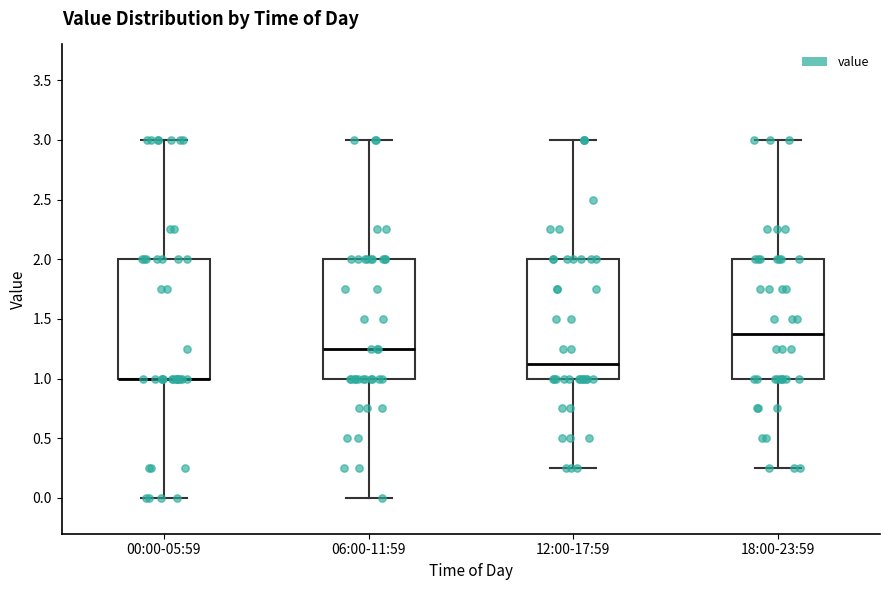

Reading left to right, read every box against the y-axis: the position of its median line, the range the box covers, and the ends of its whiskers. The values are not printed on the chart, so give them approximately, as read against the axis.

00:00-05:59: median 1.00 (drawn on the box's lower edge), box 1.00 to 2.00, whiskers 0.00 to 3.00
06:00-11:59: median 1.25, box 1.00 to 2.00, whiskers 0.00 to 3.00
12:00-17:59: median 1.15, box 1.00 to 2.00, whiskers 0.25 to 3.00
18:00-23:59: median 1.40, box 1.00 to 2.00, whiskers 0.25 to 3.00